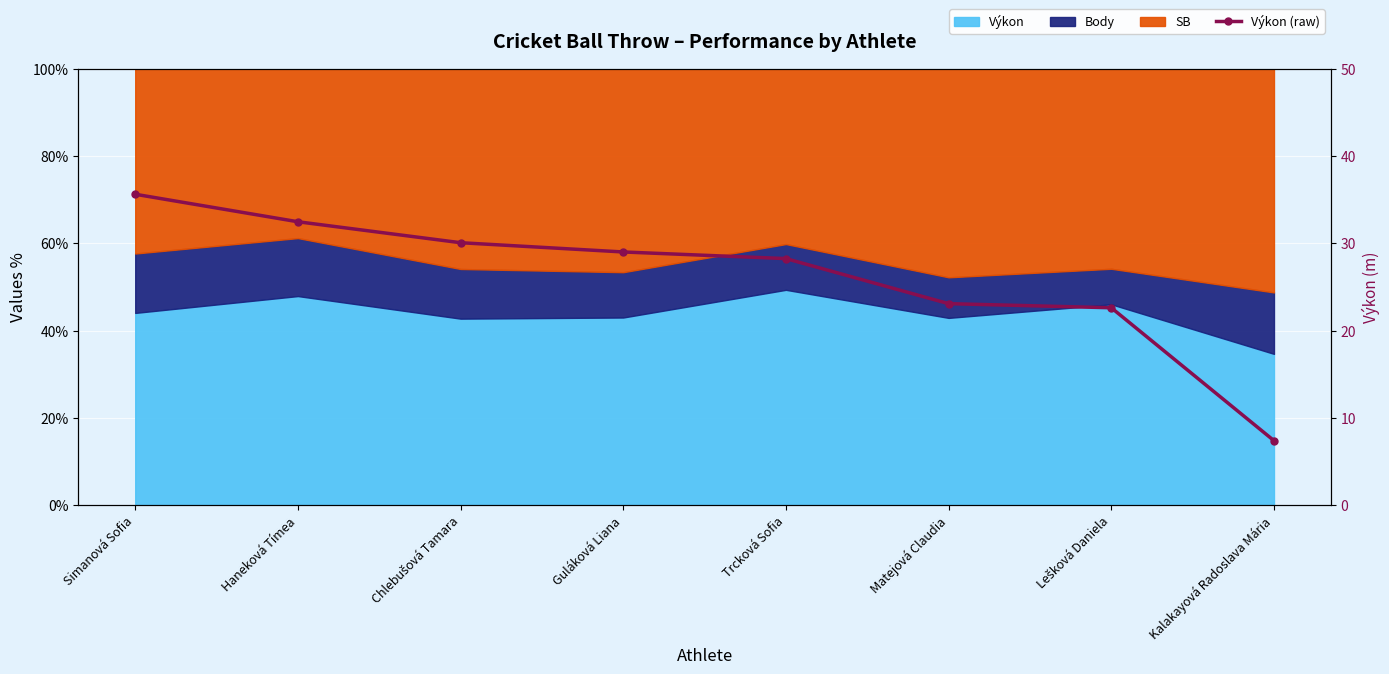

What is the average value?

26.1